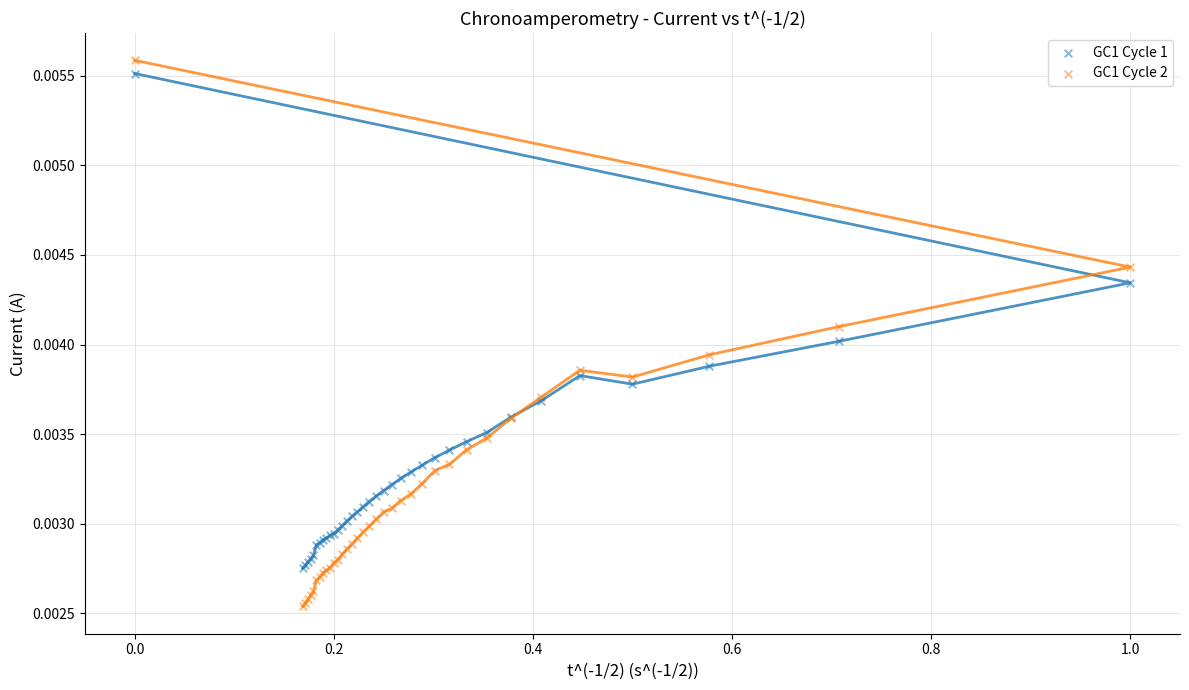

What is the X range (max minus min) for the scatter plot?

1.0